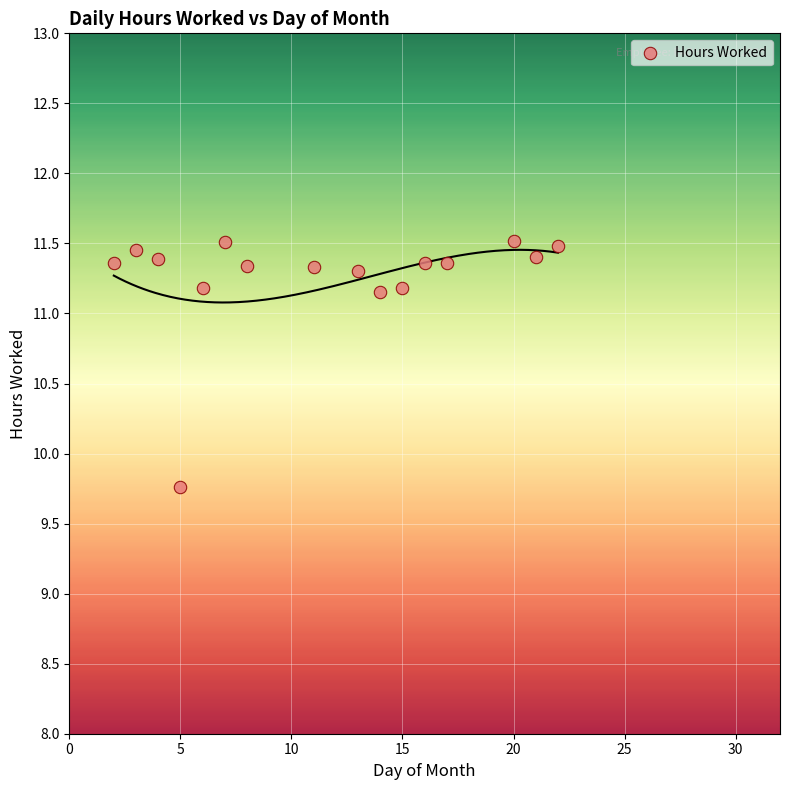

What is the range of X values (max minus min)?

20.0